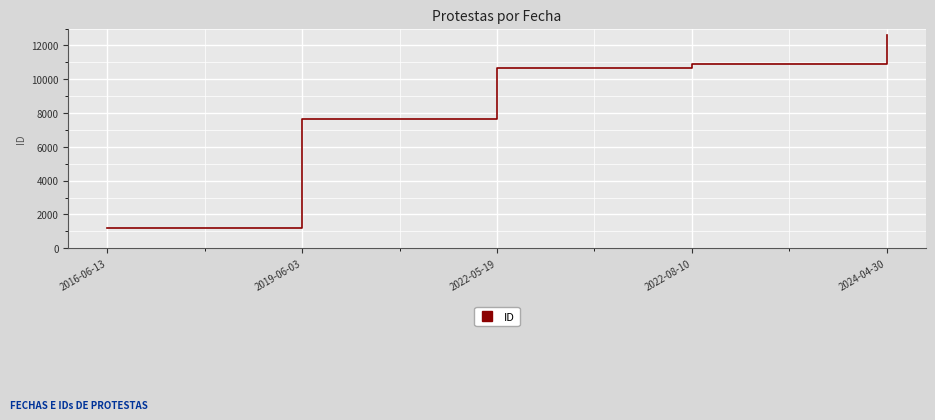

At which label is the value closest to 6900?

2019-06-03